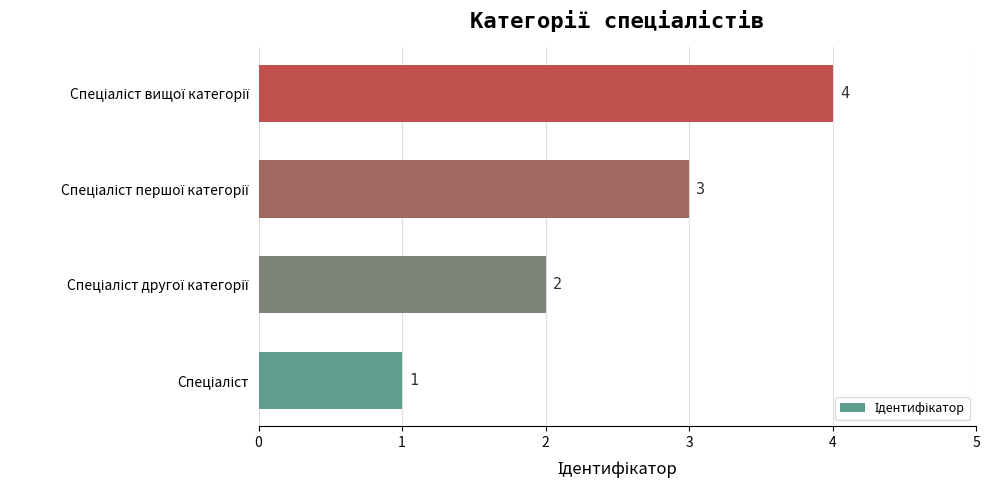

How many values are between 2 and 4?

3